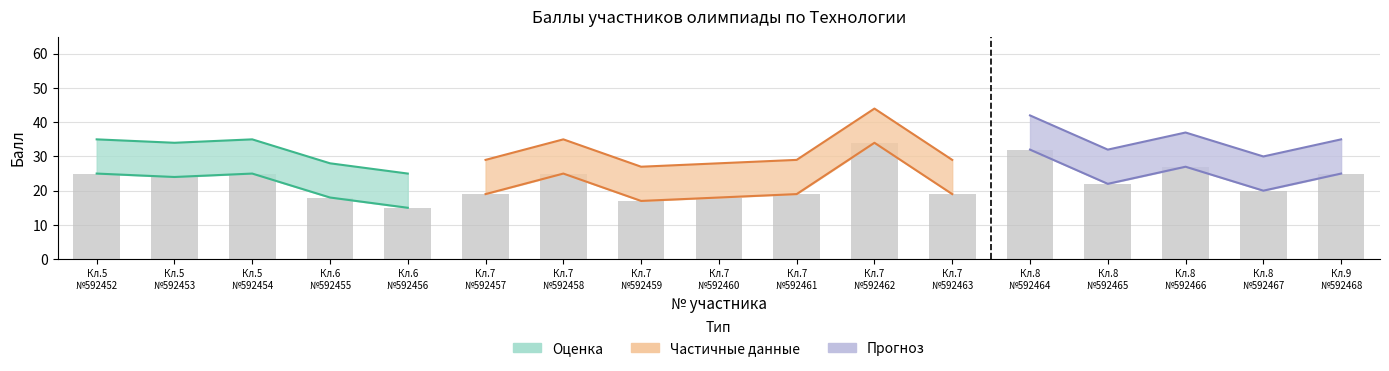

Reading right to left, extract all data points from this chart.

Балл: 25	20	27	22	32	19	34	19	18	17	25	19	15	18	25	24	25
Балл_upper: 35	30	37	32	42	29	44	29	28	27	35	29	25	28	35	34	35
Максимальный балл: 60	60	60	60	60	60	60	60	60	60	60	60	60	60	60	60	60
Класс участия: 9	8	8	8	8	7	7	7	7	7	7	7	6	6	5	5	5